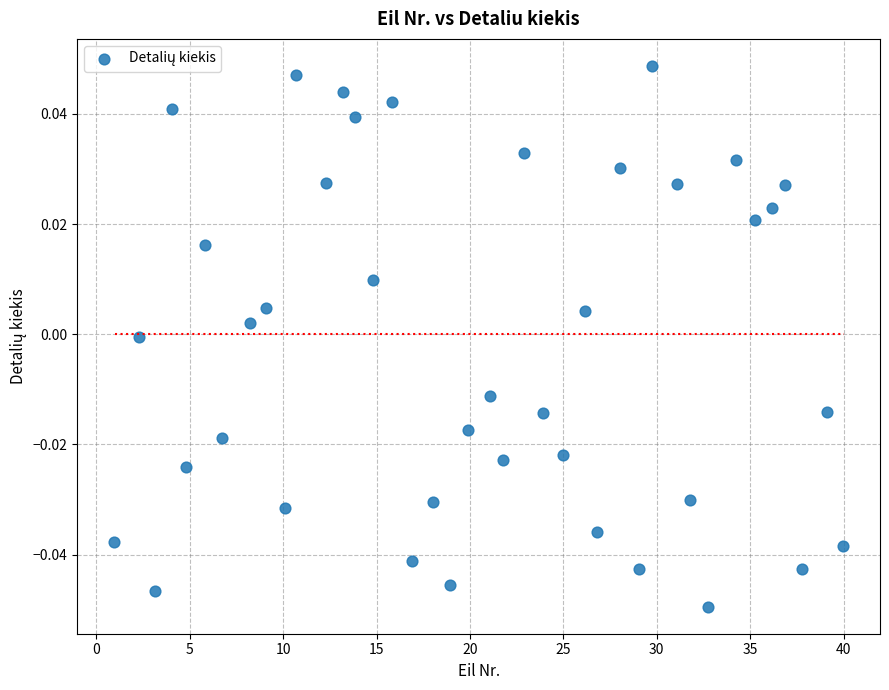

What is the range of X values (max minus min)?

39.0